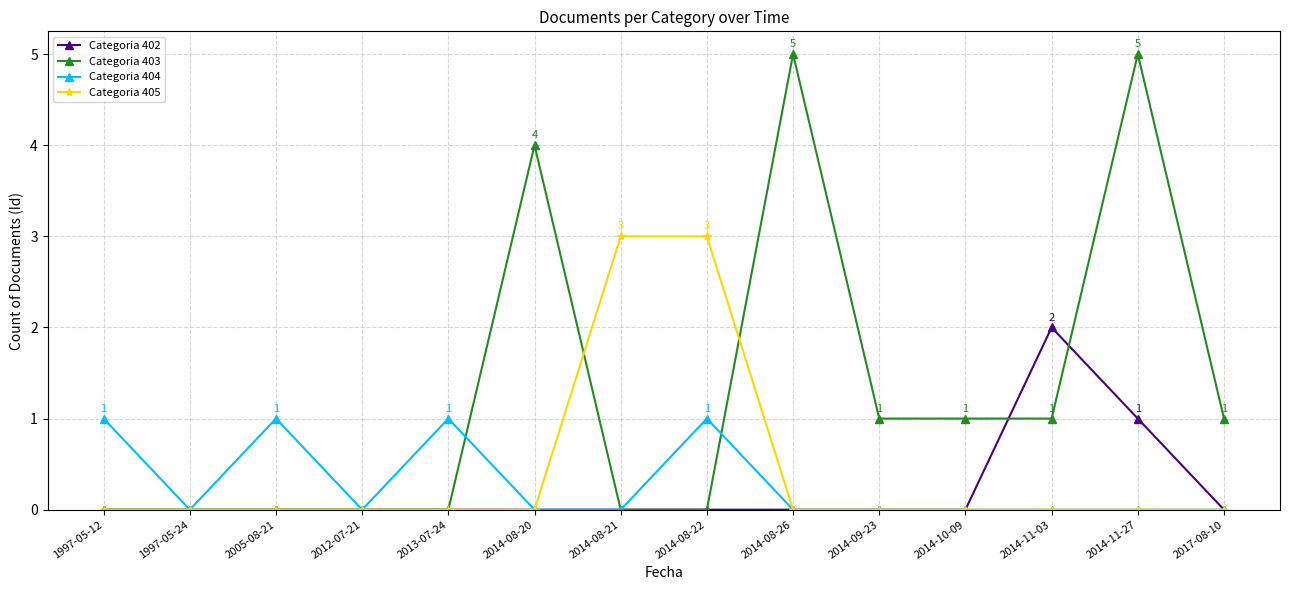

Read the Categoria 403 value at 2017-08-10.

1